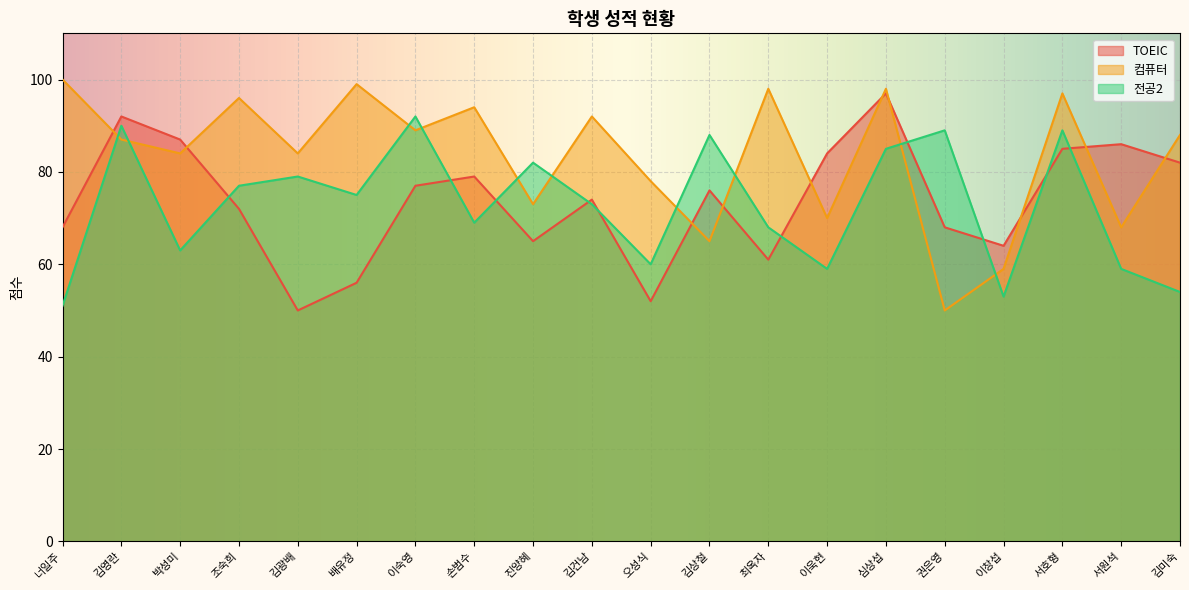

The value of TOEIC at 김광배 is 50. True or false?

True